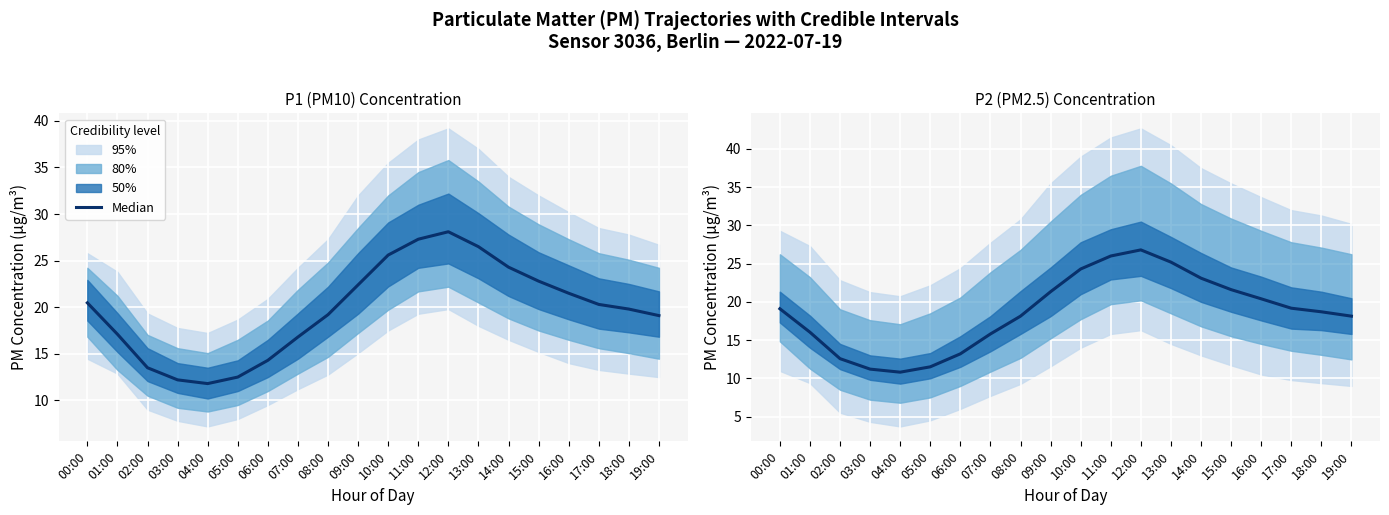

What position from the right is 07:00?

13